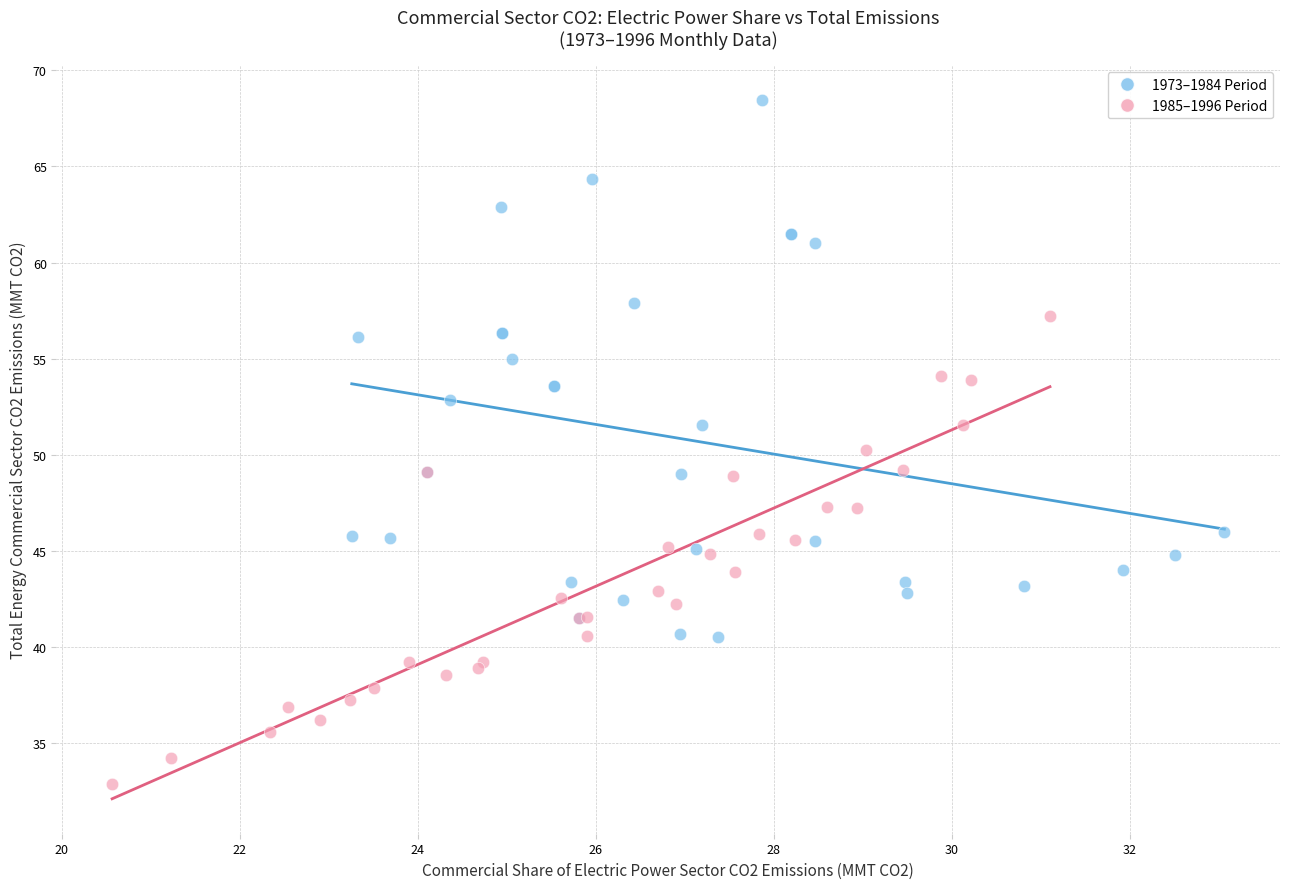

Which series contains the lowest Y value?

1985–1996 Period